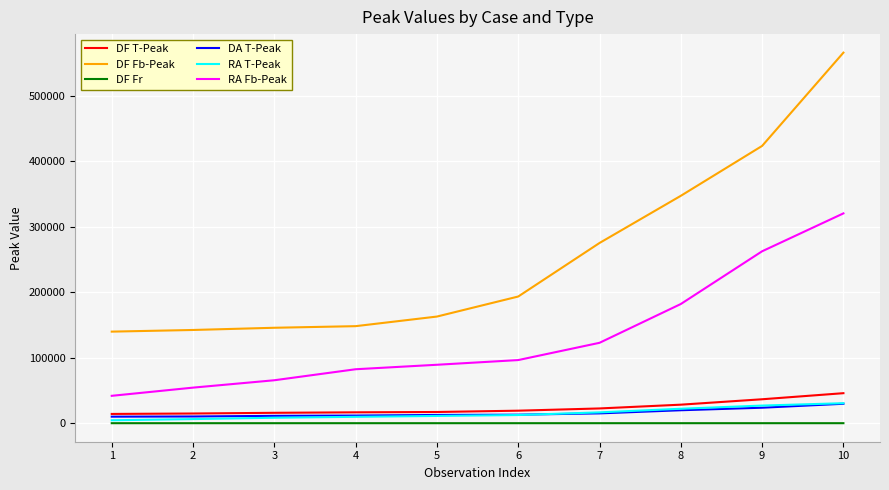

What is the approximate value of DF Fb-Peak at 7?

275024.1